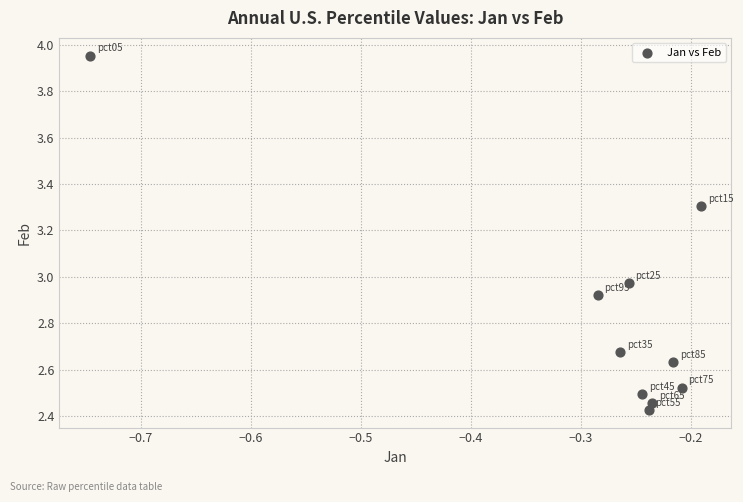

What is the range of X values (max minus min)?

0.6